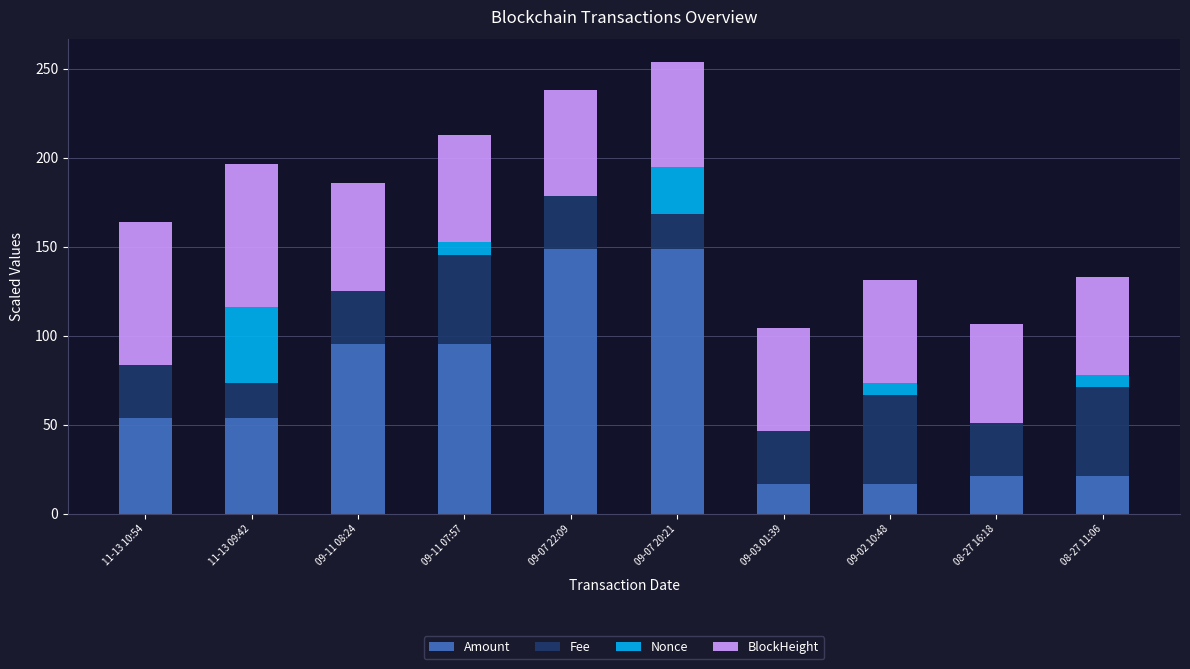

The value of Amount at 09-11 07:57 is 95.2. True or false?

True